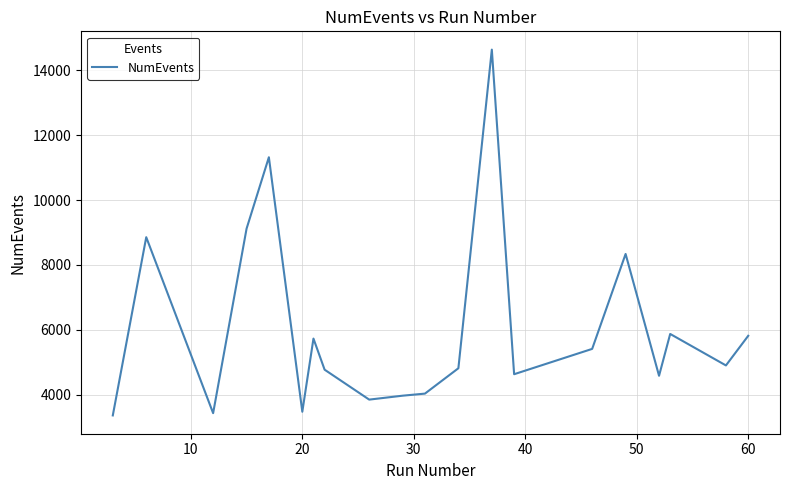

What is the maximum value shown in the chart?

14640